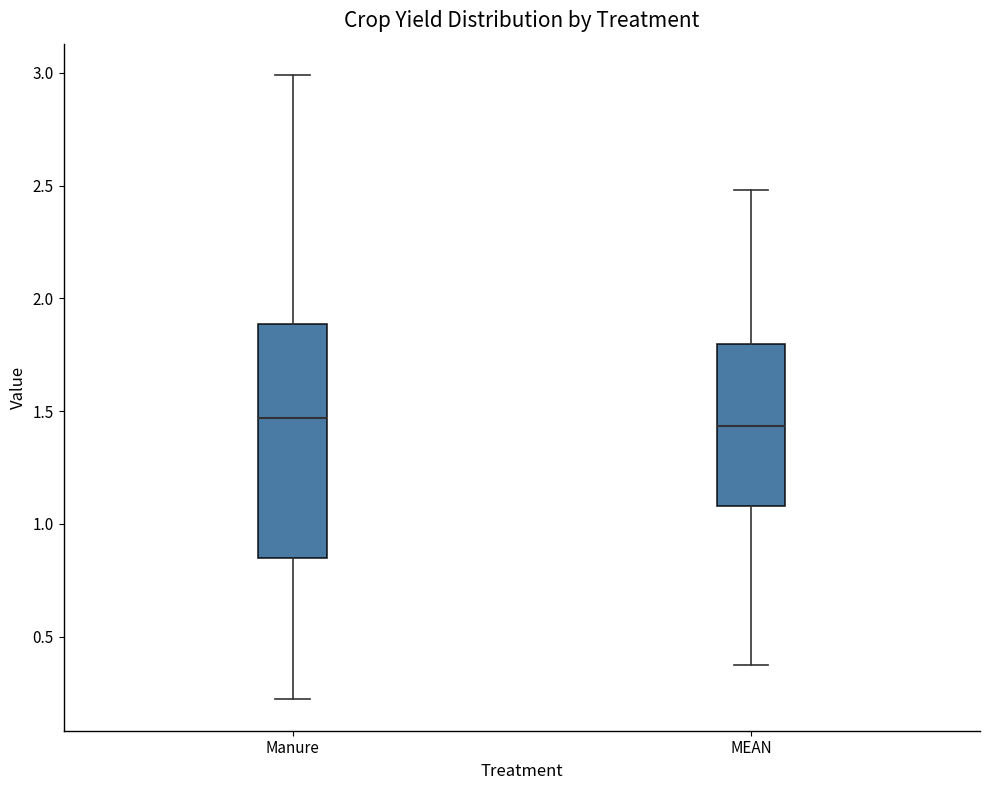

Reading left to right, read every box against the y-axis: the position of its median line, the range the box covers, and the ends of its whiskers. The values are not printed on the chart, so give them approximately, as read against the axis.

Manure: median 1.45, box 0.85 to 1.90, whiskers 0.20 to 3.00
MEAN: median 1.45, box 1.10 to 1.80, whiskers 0.40 to 2.50